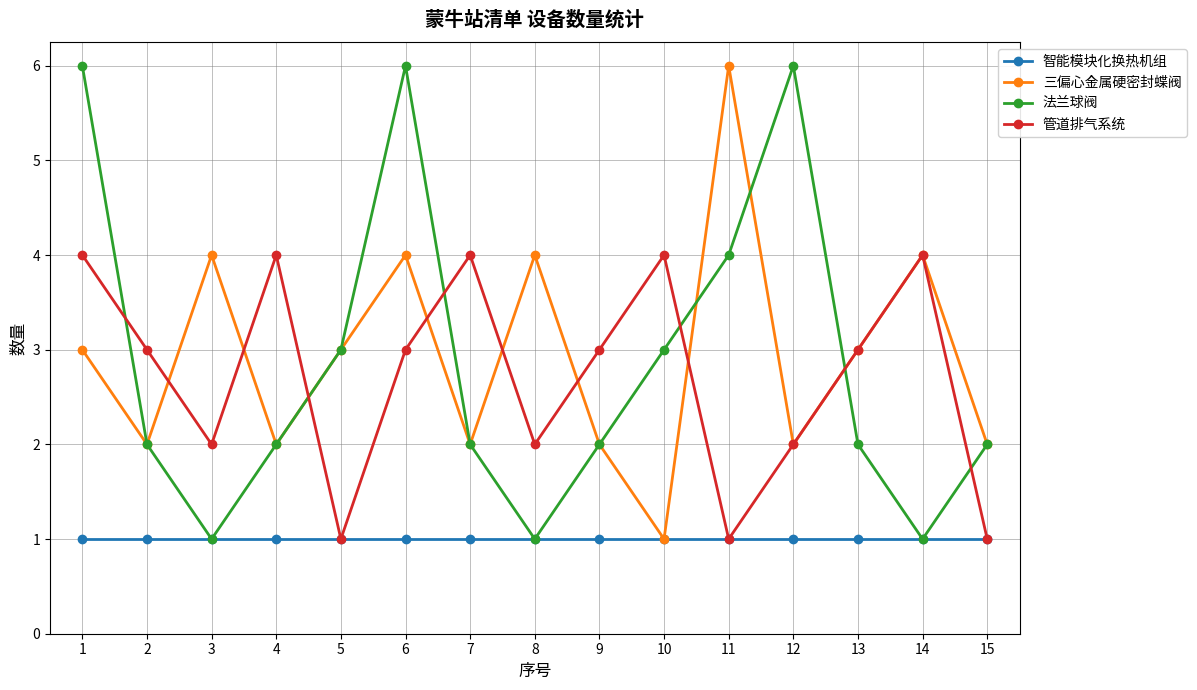

At how many categories does at least one series exceed 5?

4